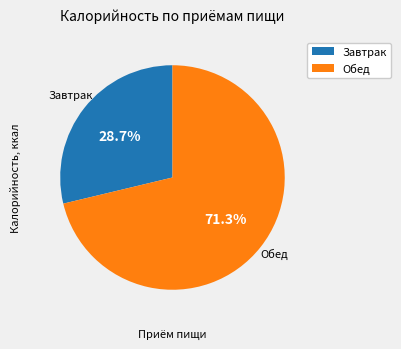

What portion of the pie excludes Завтрак?

71.3%